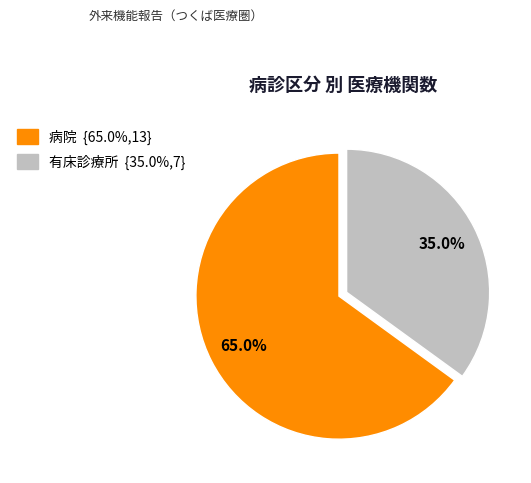

To the nearest percent, what is the difference between the 有床診療所 and 病院 slice percentages?

30%